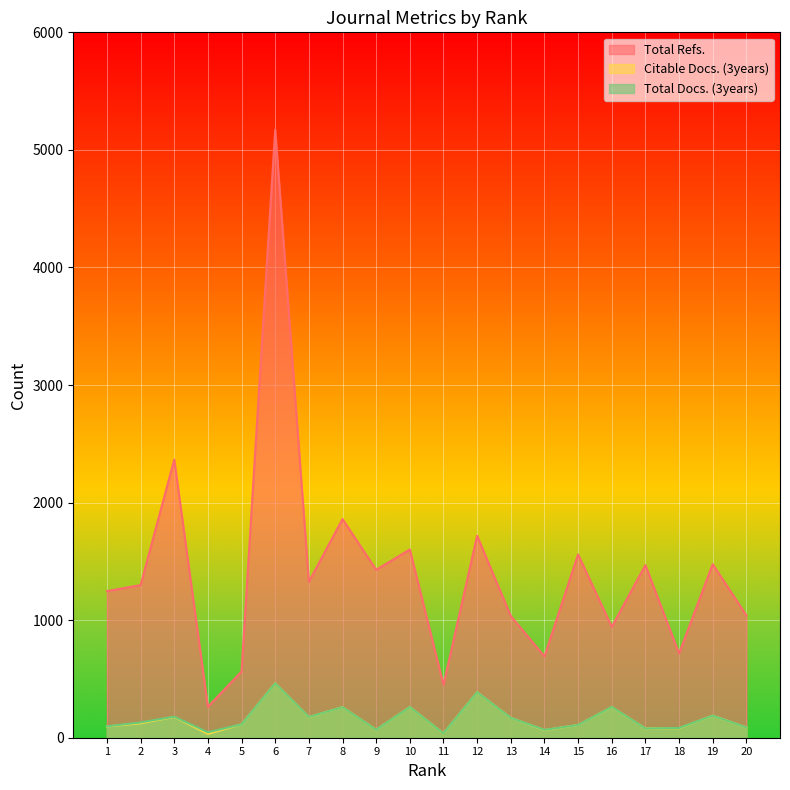

Where is Total Refs. nearest to the value 2718?

3